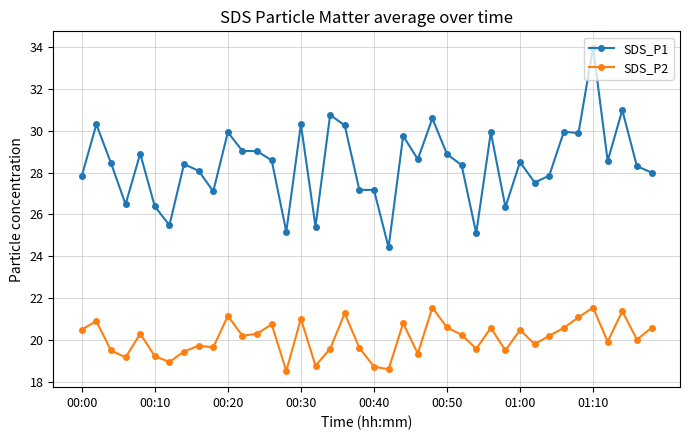

What is the lowest value of the SDS_P2 series?

18.5